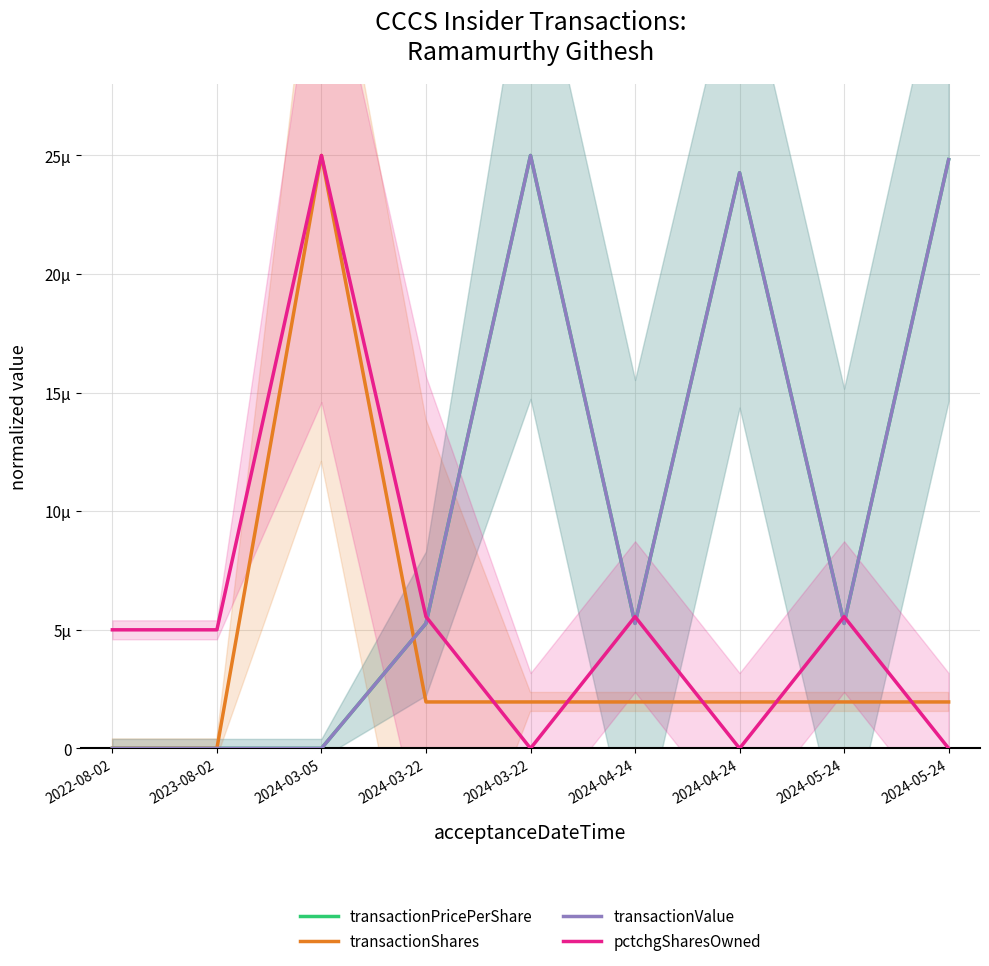

At how many categories does at least one series exceed 7?

4